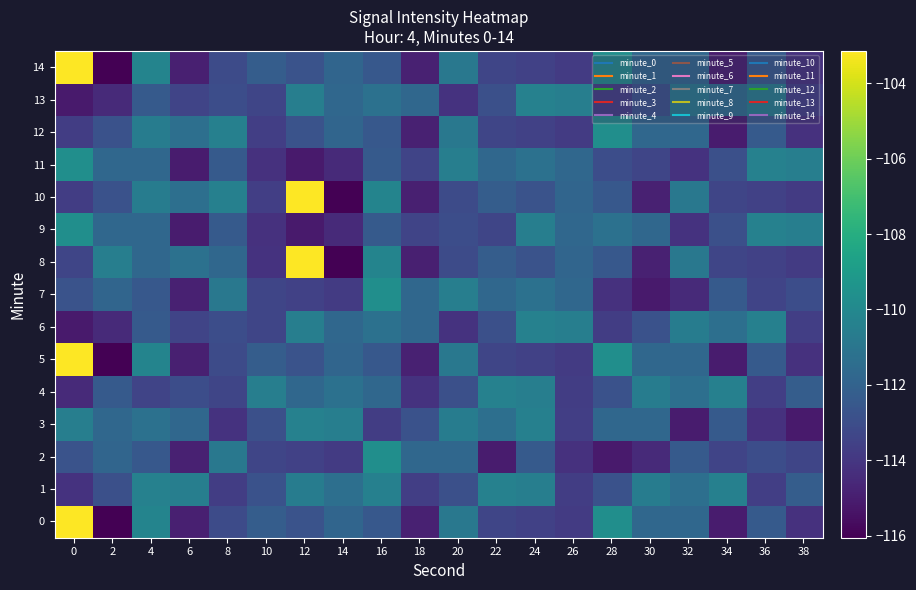

Reading left to right, list all the values displayed in this chart.

0: 0=-103.1	2=-116.1	4=-110.2	6=-114.9	8=-113.1	10=-112.2	12=-112.7	14=-111.9	16=-112.5	18=-114.9	20=-110.9	22=-113.4	24=-113.6	26=-113.8	28=-109.7	30=-111.7	32=-111.7	34=-115.1	36=-112.4	38=-114.2
1: 0=-114.2	2=-112.9	4=-110.4	6=-110.5	8=-113.7	10=-112.8	12=-110.7	14=-111.4	16=-110.4	18=-113.7	20=-112.9	22=-110.4	24=-110.5	26=-113.7	28=-112.8	30=-110.7	32=-111.4	34=-110.4	36=-113.7	38=-112.2
2: 0=-112.7	2=-111.9	4=-112.5	6=-114.9	8=-110.9	10=-113.4	12=-113.6	14=-113.8	16=-109.7	18=-111.7	20=-111.7	22=-115.1	24=-112.4	26=-114.2	28=-115.1	30=-114.5	32=-112.4	34=-113.4	36=-113.0	38=-113.3
3: 0=-110.5	2=-111.7	4=-111.3	6=-111.7	8=-114.2	10=-112.9	12=-110.4	14=-110.5	16=-113.7	18=-112.8	20=-110.7	22=-111.4	24=-110.4	26=-113.7	28=-111.7	30=-111.7	32=-115.1	34=-112.4	36=-114.2	38=-115.1
4: 0=-114.5	2=-112.4	4=-113.4	6=-113.0	8=-113.3	10=-110.5	12=-111.7	14=-111.3	16=-111.7	18=-114.2	20=-112.9	22=-110.4	24=-110.5	26=-113.7	28=-112.8	30=-110.7	32=-111.4	34=-110.4	36=-113.7	38=-112.2
5: 0=-103.1	2=-116.1	4=-110.2	6=-114.9	8=-113.1	10=-112.2	12=-112.7	14=-111.9	16=-112.5	18=-114.9	20=-110.9	22=-113.4	24=-113.6	26=-113.8	28=-109.7	30=-111.7	32=-111.7	34=-115.1	36=-112.4	38=-114.2
6: 0=-115.1	2=-114.5	4=-112.4	6=-113.4	8=-113.0	10=-113.3	12=-110.5	14=-111.7	16=-111.3	18=-111.7	20=-114.2	22=-112.9	24=-110.4	26=-110.5	28=-113.7	30=-112.8	32=-110.7	34=-111.4	36=-110.4	38=-113.7
7: 0=-112.7	2=-111.9	4=-112.5	6=-114.9	8=-110.9	10=-113.4	12=-113.6	14=-113.8	16=-109.7	18=-111.7	20=-110.5	22=-111.7	24=-111.3	26=-111.7	28=-114.2	30=-115.1	32=-114.5	34=-112.4	36=-113.4	38=-113.0
8: 0=-113.3	2=-110.5	4=-111.7	6=-111.3	8=-111.7	10=-114.2	12=-103.1	14=-116.1	16=-110.2	18=-114.9	20=-113.1	22=-112.2	24=-112.7	26=-111.9	28=-112.5	30=-114.9	32=-110.9	34=-113.4	36=-113.6	38=-113.8
9: 0=-109.7	2=-111.7	4=-111.7	6=-115.1	8=-112.4	10=-114.2	12=-115.1	14=-114.5	16=-112.4	18=-113.4	20=-113.0	22=-113.3	24=-110.5	26=-111.7	28=-111.3	30=-111.7	32=-114.2	34=-112.9	36=-110.4	38=-110.5
10: 0=-113.7	2=-112.8	4=-110.7	6=-111.4	8=-110.4	10=-113.7	12=-103.1	14=-116.1	16=-110.2	18=-114.9	20=-113.1	22=-112.2	24=-112.7	26=-111.9	28=-112.5	30=-114.9	32=-110.9	34=-113.4	36=-113.6	38=-113.8
11: 0=-109.7	2=-111.7	4=-111.7	6=-115.1	8=-112.4	10=-114.2	12=-115.1	14=-114.5	16=-112.4	18=-113.4	20=-110.5	22=-111.7	24=-111.3	26=-111.7	28=-113.0	30=-113.3	32=-114.2	34=-112.9	36=-110.4	38=-110.5
12: 0=-113.7	2=-112.8	4=-110.7	6=-111.4	8=-110.4	10=-113.7	12=-112.7	14=-111.9	16=-112.5	18=-114.9	20=-110.9	22=-113.4	24=-113.6	26=-113.8	28=-109.7	30=-111.7	32=-111.7	34=-115.1	36=-112.4	38=-114.2
13: 0=-115.1	2=-114.5	4=-112.4	6=-113.4	8=-113.0	10=-113.3	12=-110.5	14=-111.7	16=-111.3	18=-111.7	20=-114.2	22=-112.9	24=-110.4	26=-110.5	28=-113.7	30=-112.8	32=-110.7	34=-111.4	36=-110.4	38=-113.7
14: 0=-103.1	2=-116.1	4=-110.2	6=-114.9	8=-113.1	10=-112.2	12=-112.7	14=-111.9	16=-112.5	18=-114.9	20=-110.9	22=-113.4	24=-113.6	26=-113.8	28=-109.7	30=-111.7	32=-111.7	34=-115.1	36=-112.4	38=-114.2